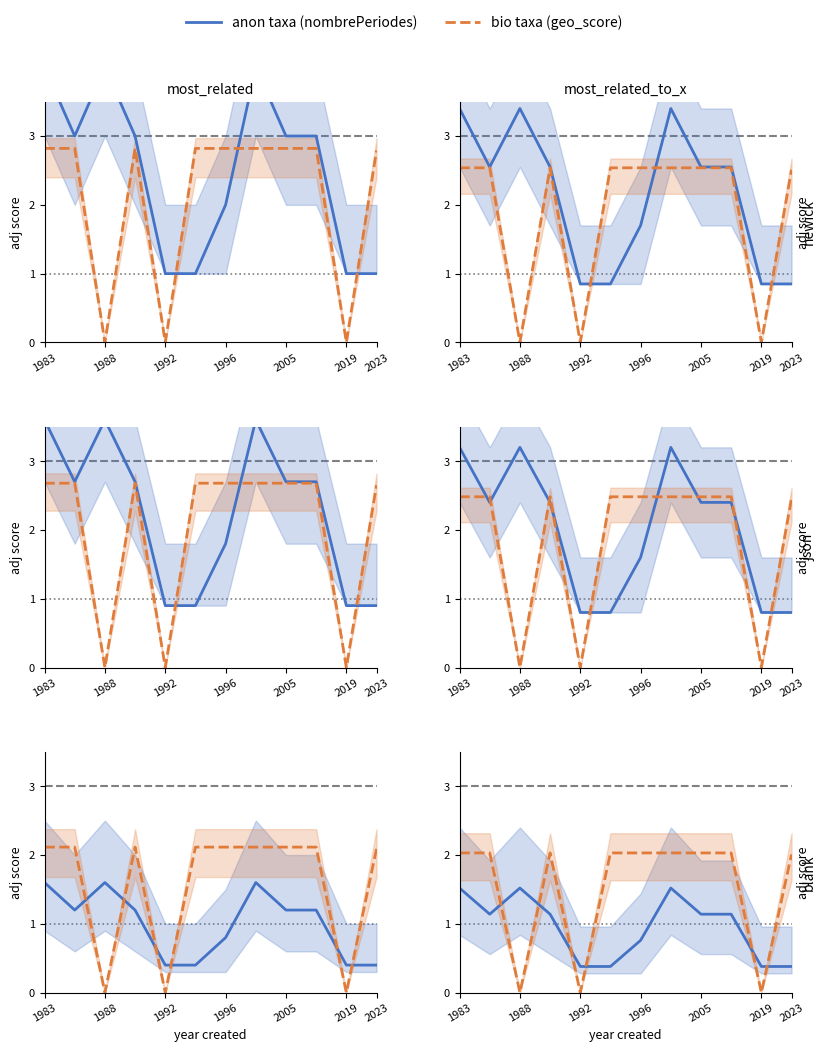

What is the difference between the maximum and minimum values in the nombrePeriodesEtablissement series?

1.1